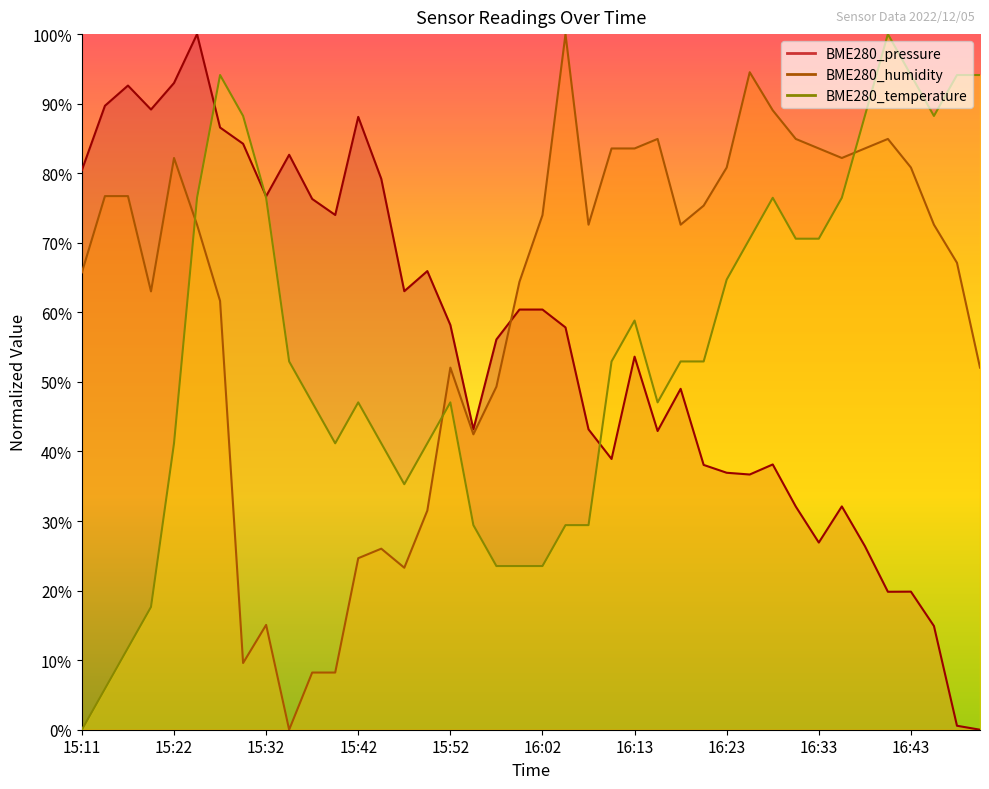

What is the difference between the highest and lowest values at 15:47?

39.8